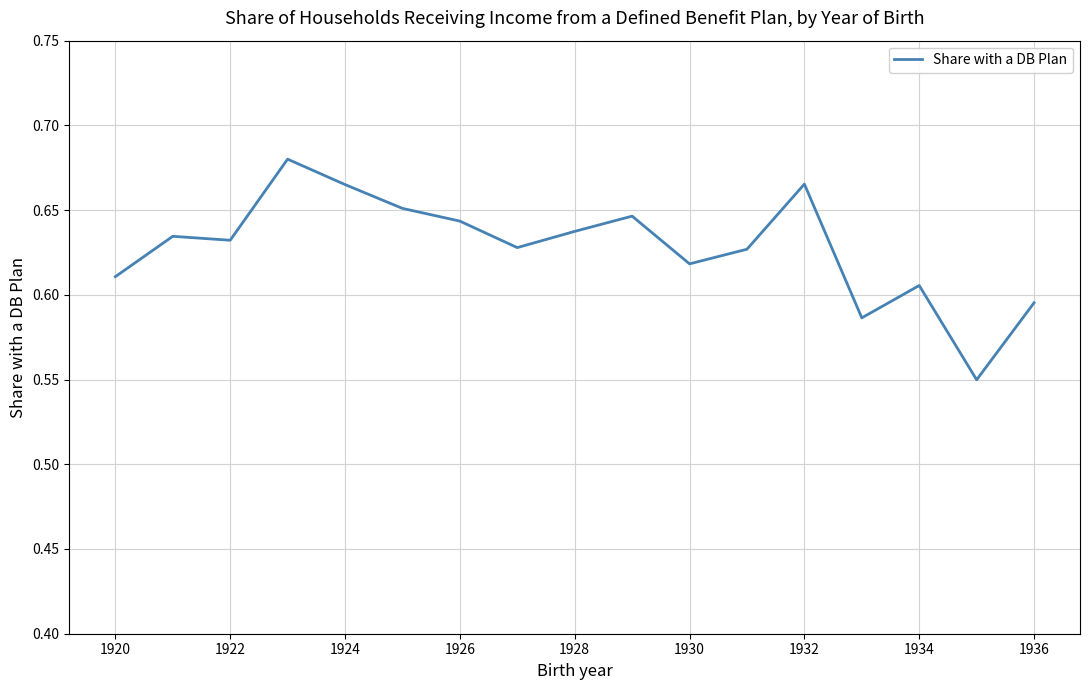

How many series are shown in this chart?

1